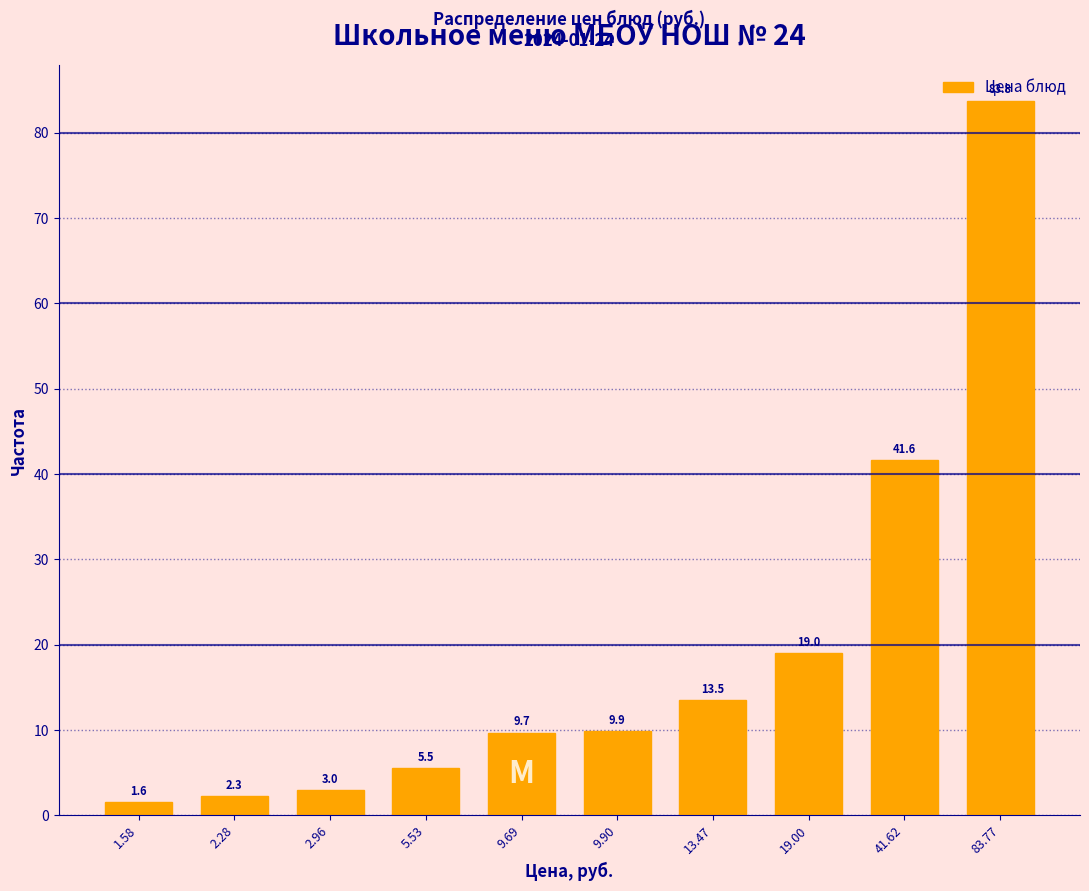

List the labels in order of value, largest first.

83.77, 41.62, 19.00, 13.47, 9.90, 9.69, 5.53, 2.96, 2.28, 1.58